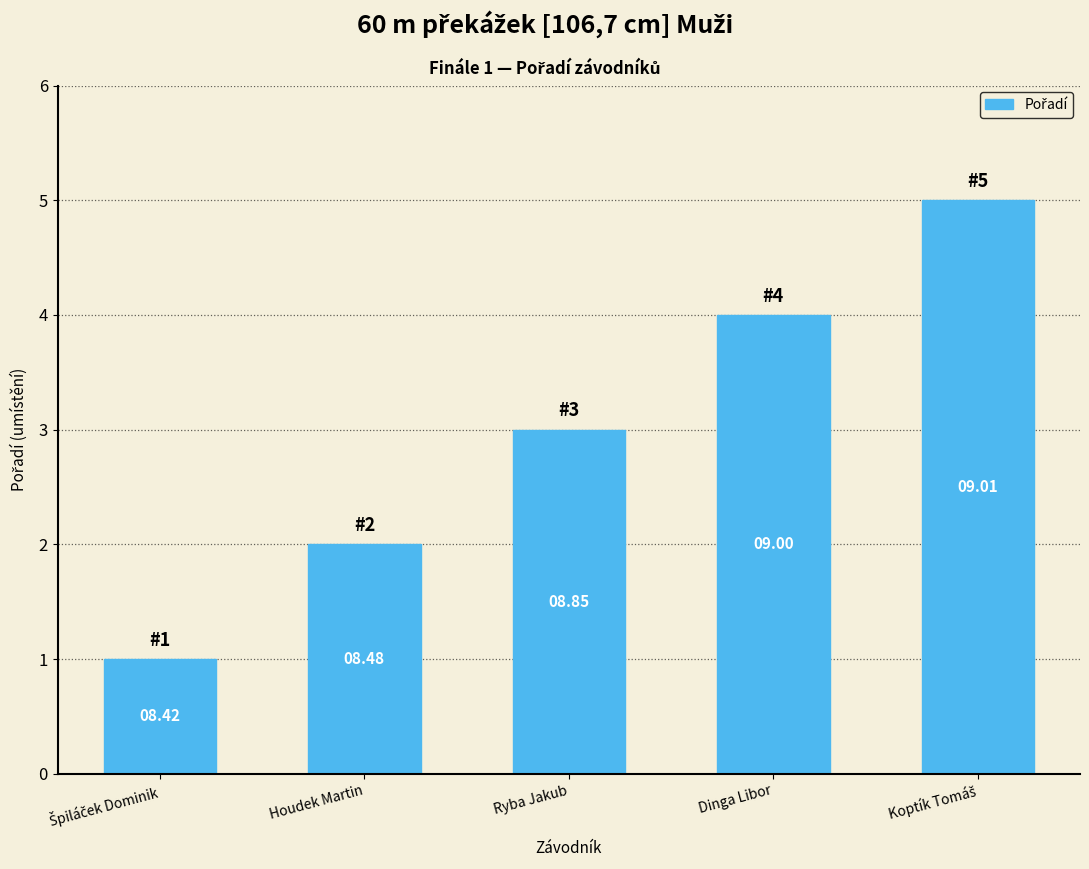

What is the change in value from Špiláček Dominik to Dinga Libor?

+3